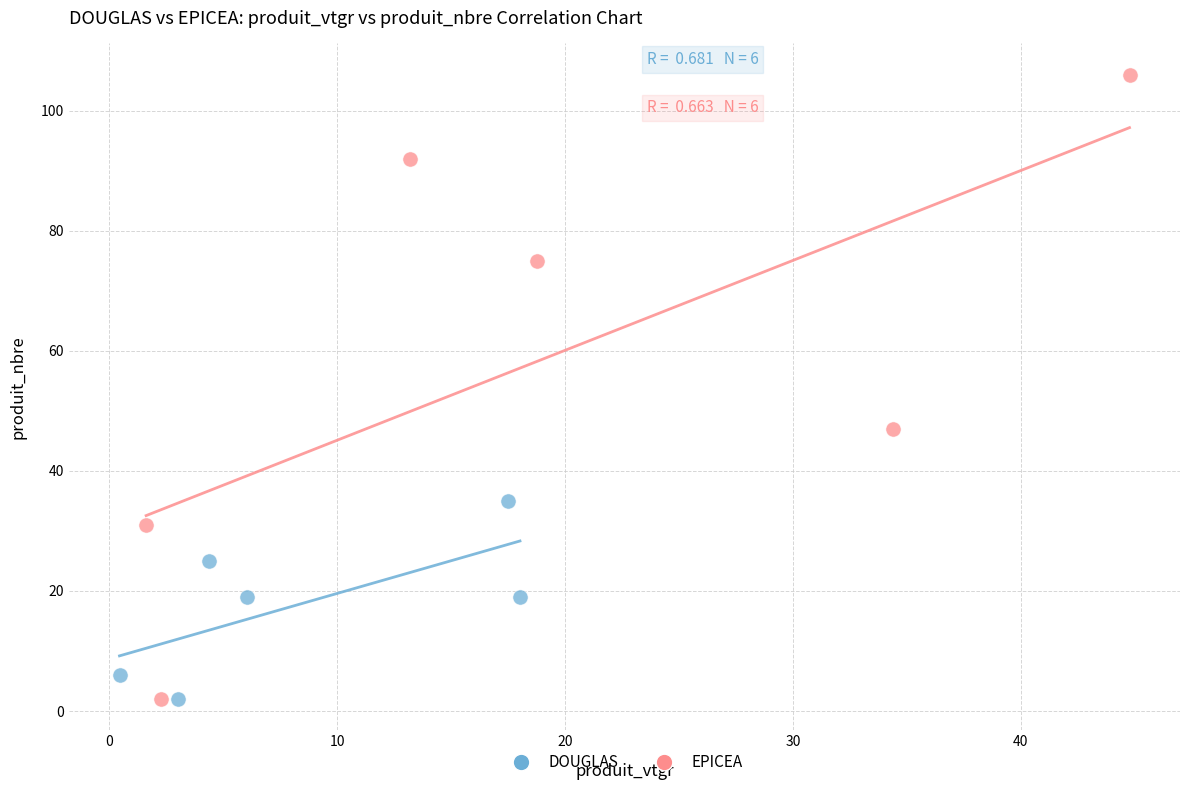

Which series has the widest spread of Y values?

EPICEA